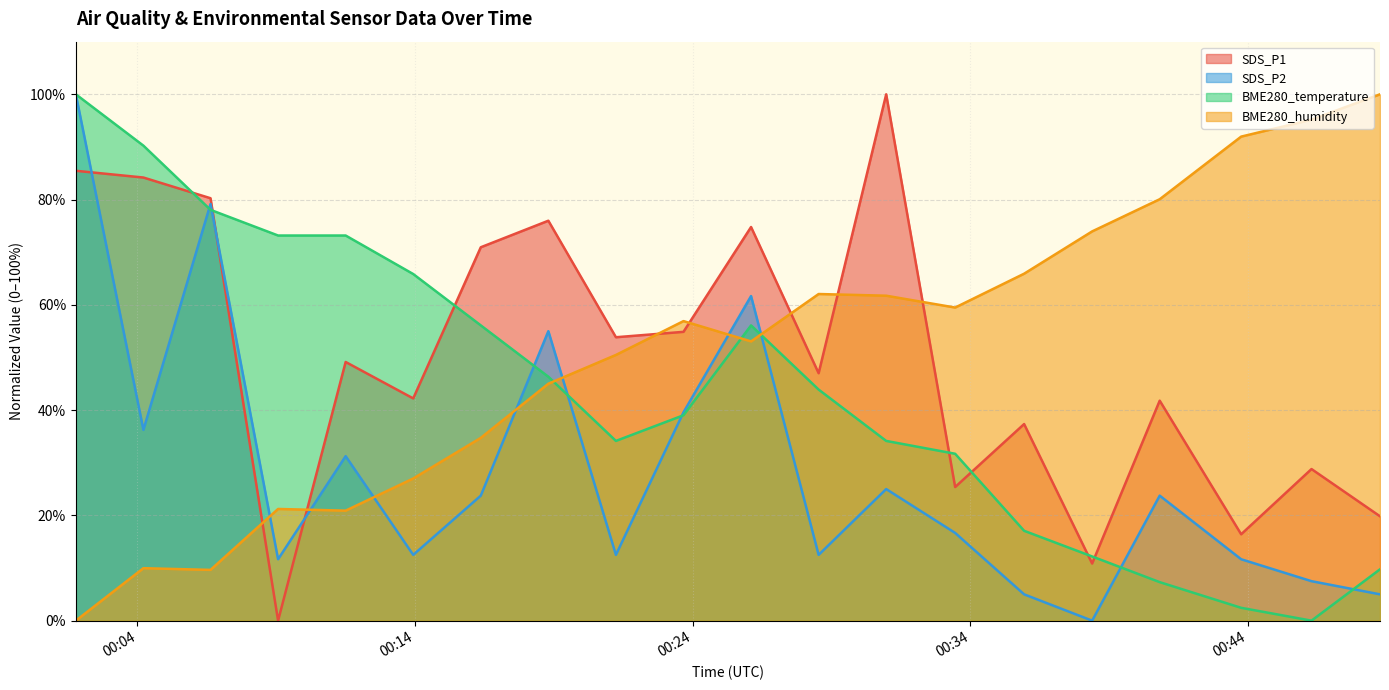

The SDS_P2 series shows 5.2 at 2022/05/12 00:43:45. True or false?

False